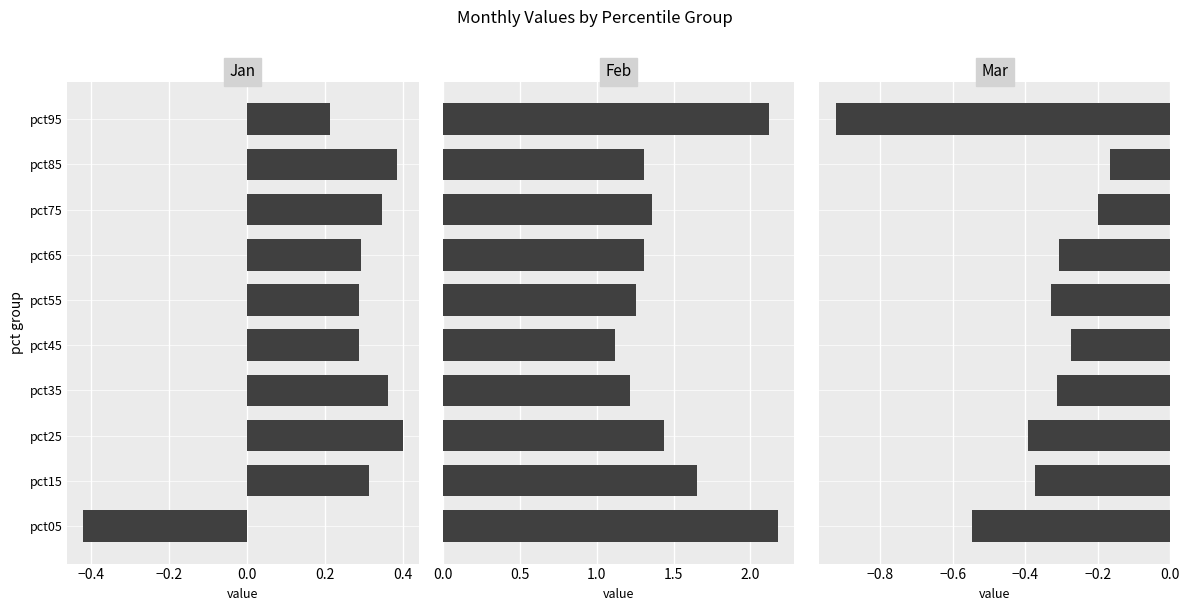

What is the approximate value of Mar at pct75?

-0.2